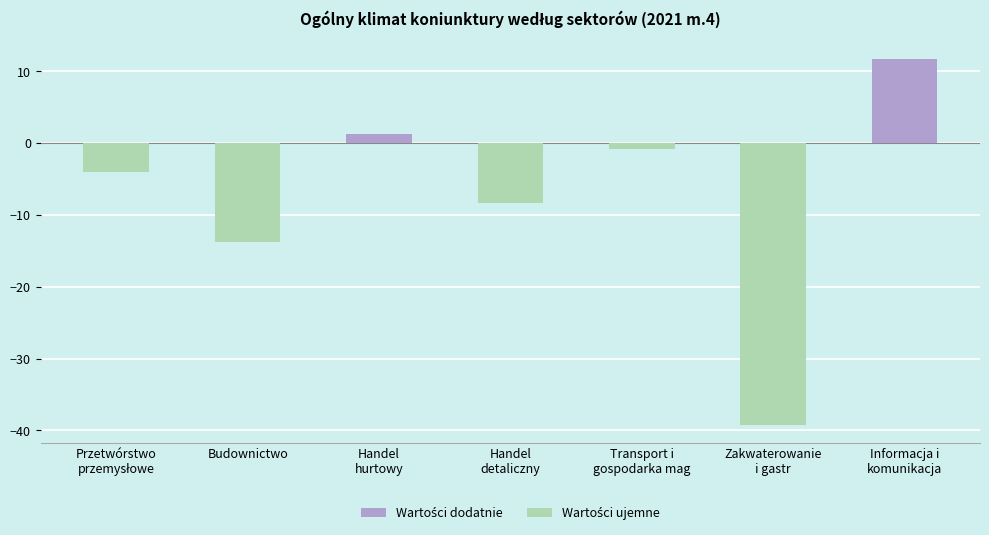

What is the label of the 1st bar from the right?

Informacja i
komunikacja